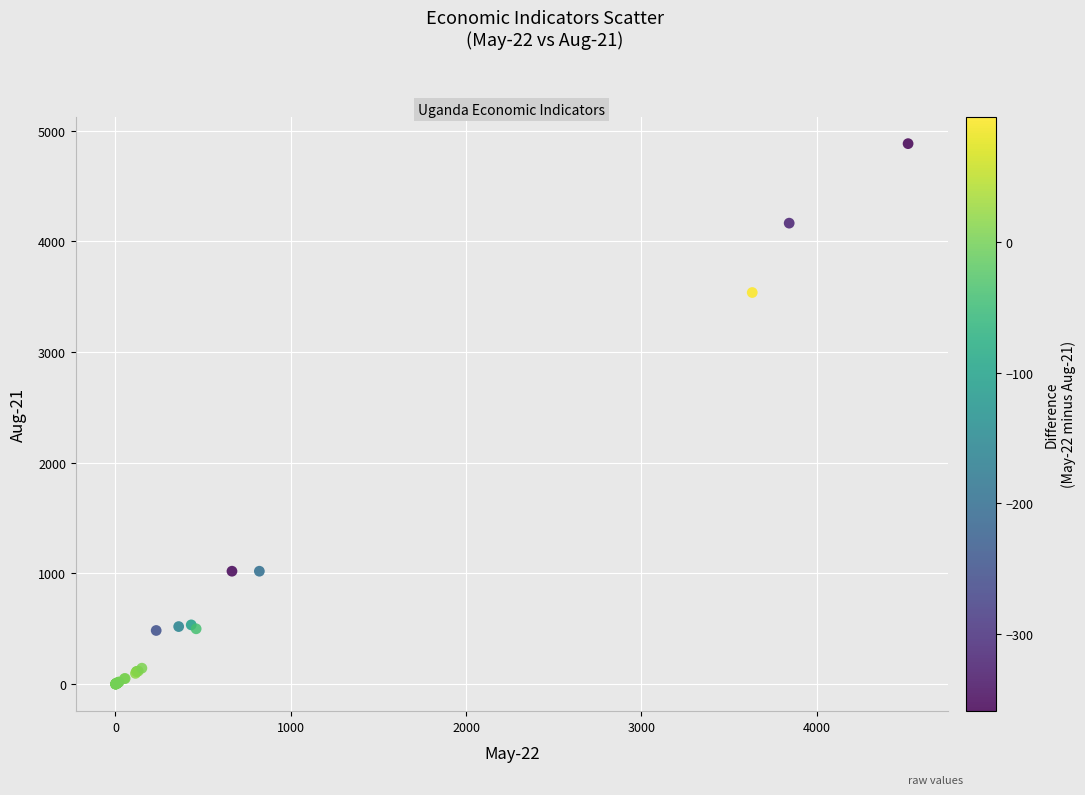

What Y value in the scatter plot is closest to 2440?

3537.0